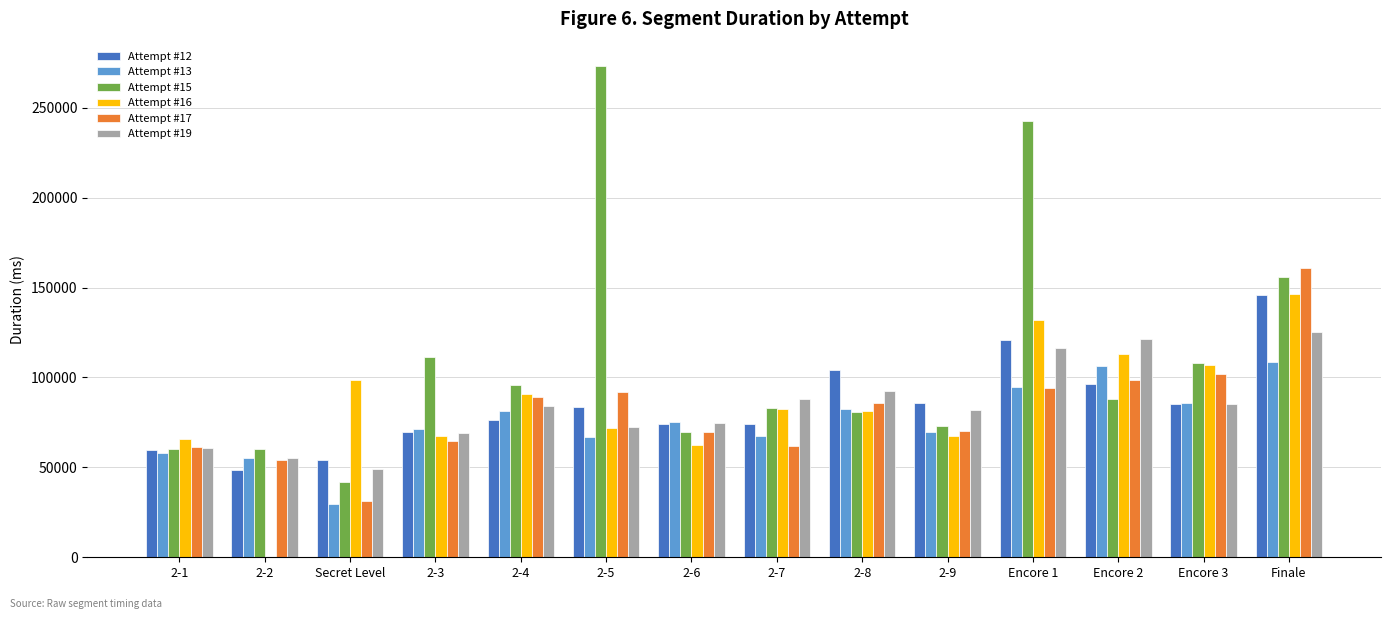

How many positive values does the Attempt #16 series have?

13